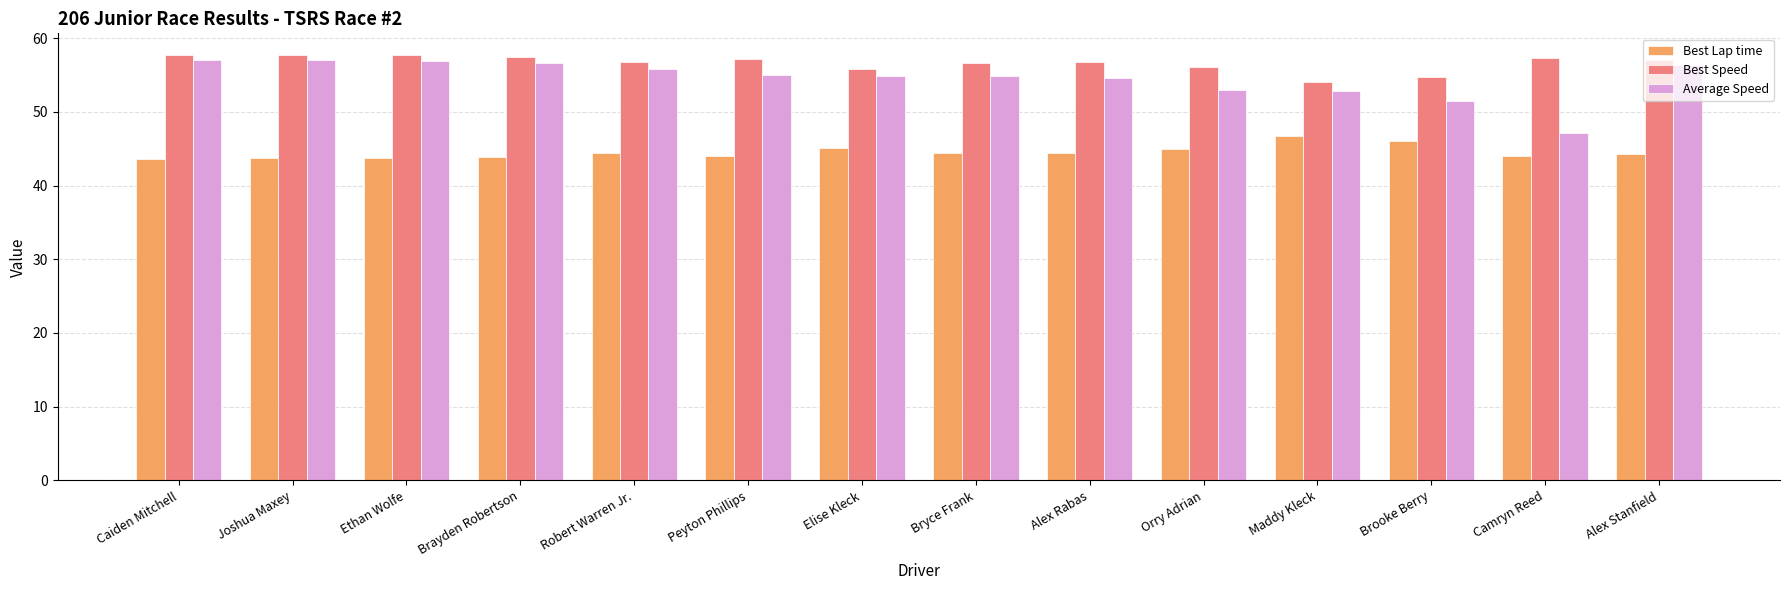

Is the value of Average Speed at Brayden Robertson greater than the value of Best Speed at Ethan Wolfe?

No